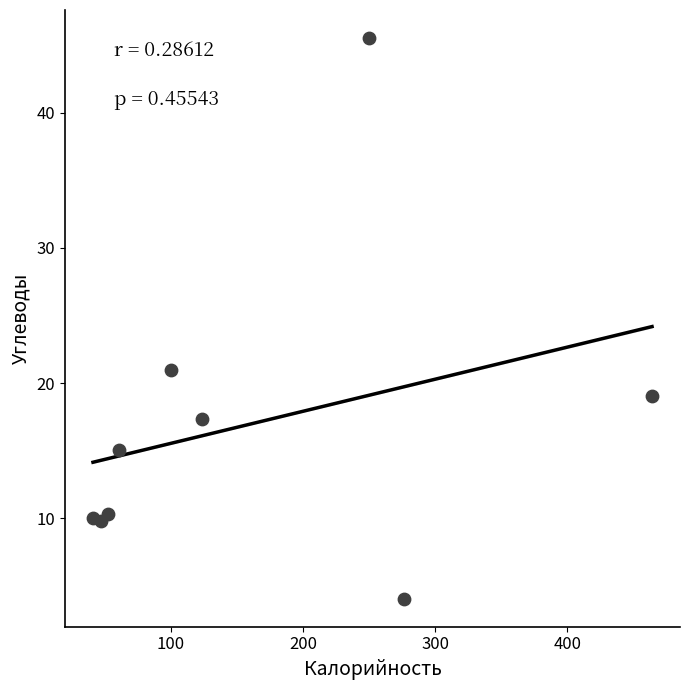

What is the range of Y values (max minus min)?

41.5